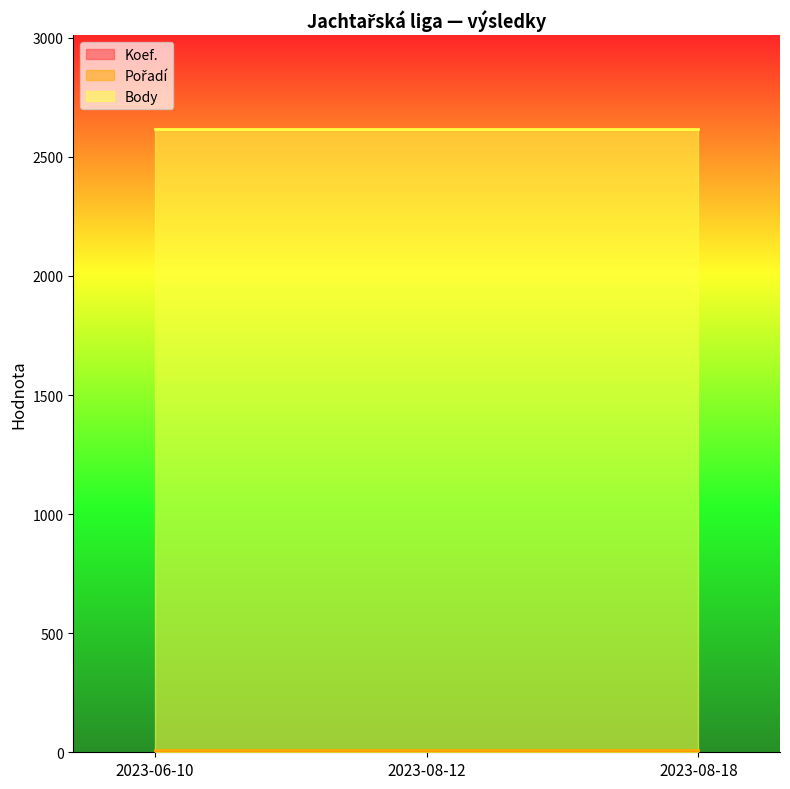

Rank the series at 2023-06-10 from lowest to highest value.

Koef., Pořadí, Body